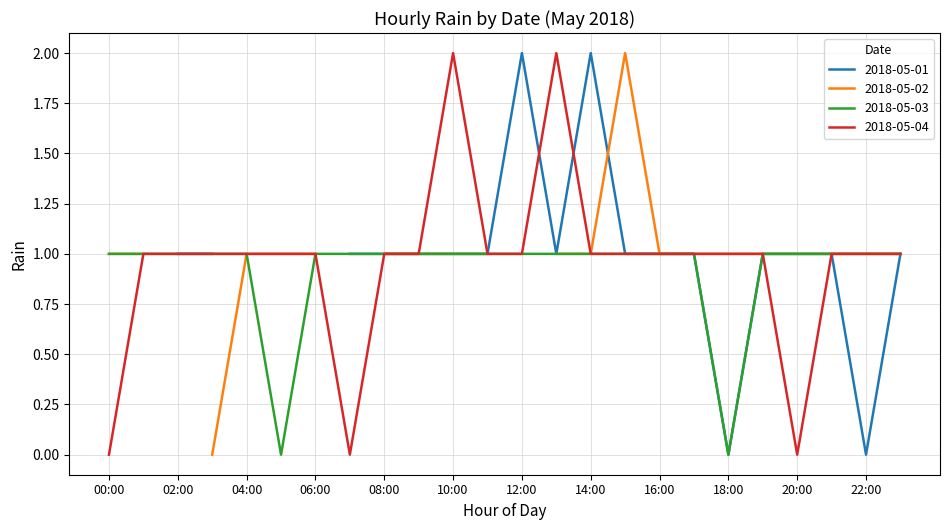

Which has a higher value, 06:00 or 03:00?

06:00